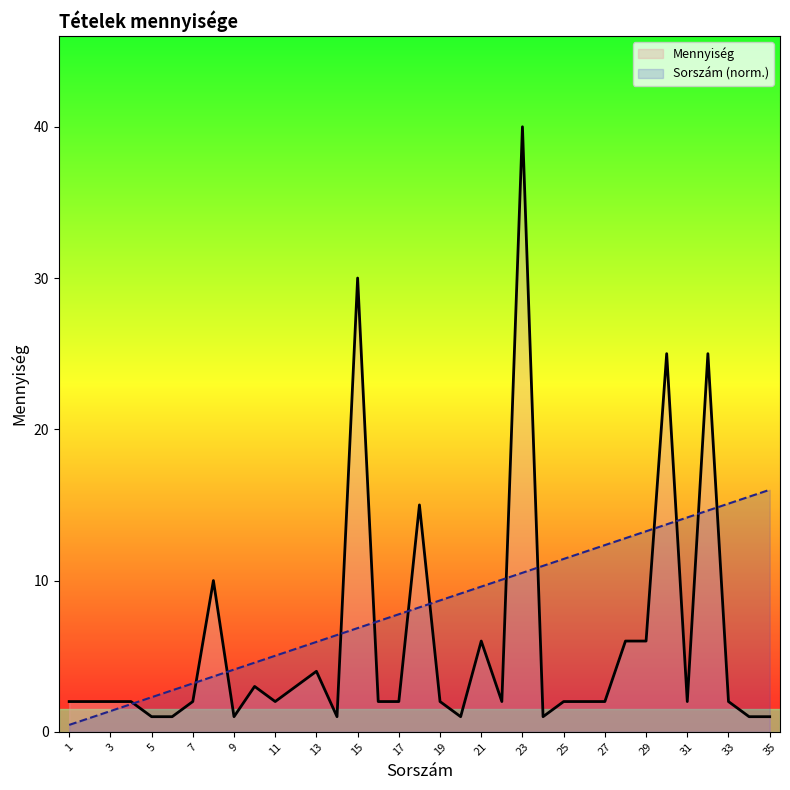

At which category does the chart reach its peak across all series?

23